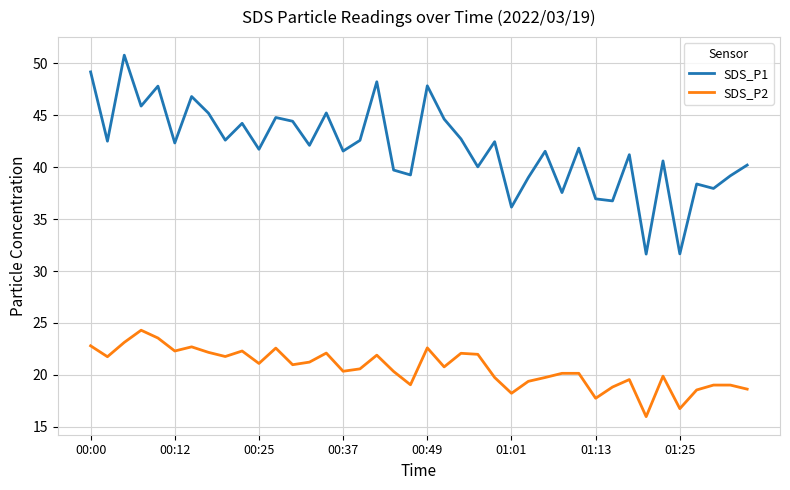

What are all the series names shown in the legend?

SDS_P1, SDS_P2